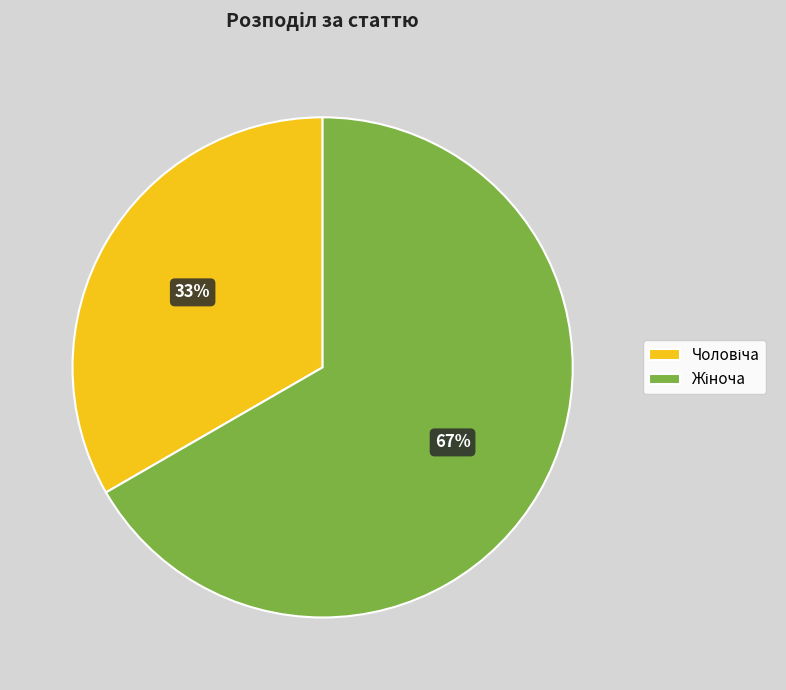

Does any single category account for the majority?

Yes